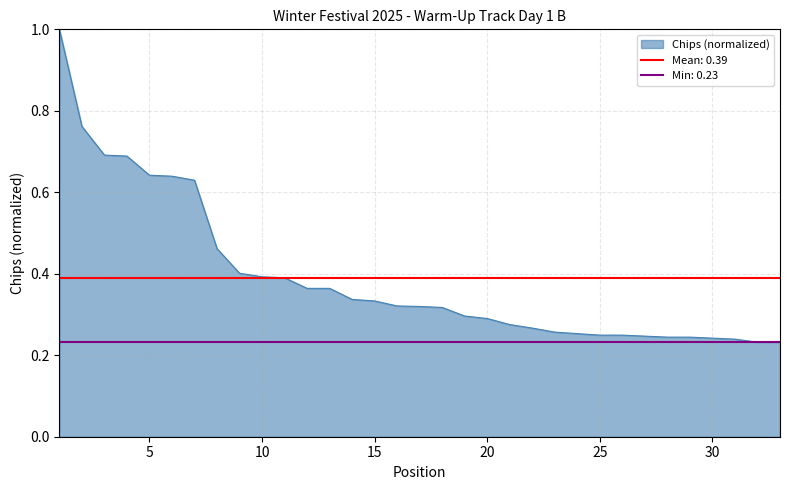

Reading left to right, what are all the values shown in this chart?

1=1.0	2=0.8	3=0.7	4=0.7	5=0.6	6=0.6	7=0.6	8=0.5	9=0.4	10=0.4	11=0.4	12=0.4	13=0.4	14=0.3	15=0.3	16=0.3	17=0.3	18=0.3	19=0.3	20=0.3	21=0.3	22=0.3	23=0.3	24=0.3	25=0.2	26=0.2	27=0.2	28=0.2	29=0.2	30=0.2	31=0.2	32=0.2	33=0.2